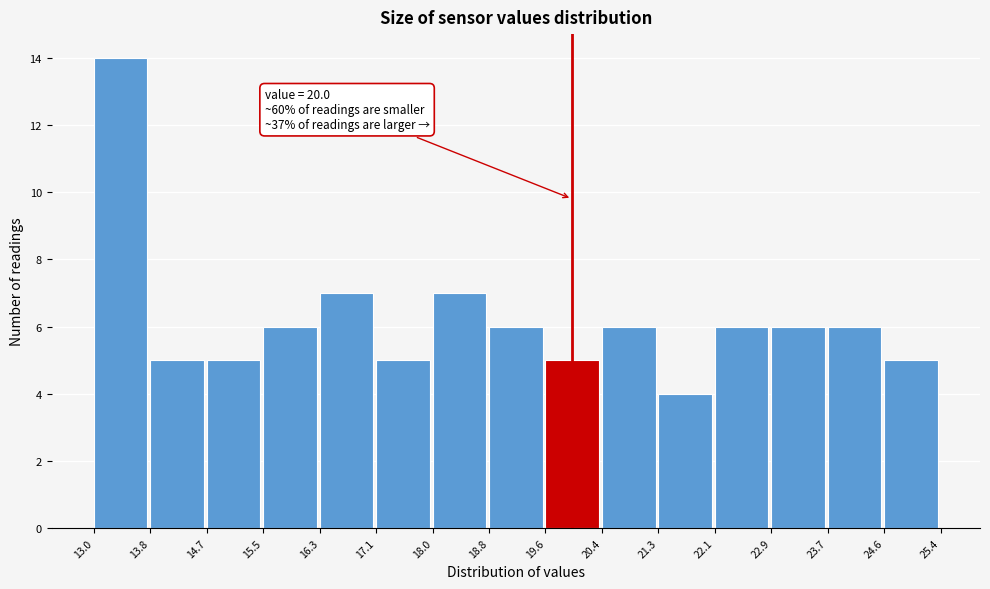

Which range on the x-axis has the tallest bar?

13.0 to 13.8